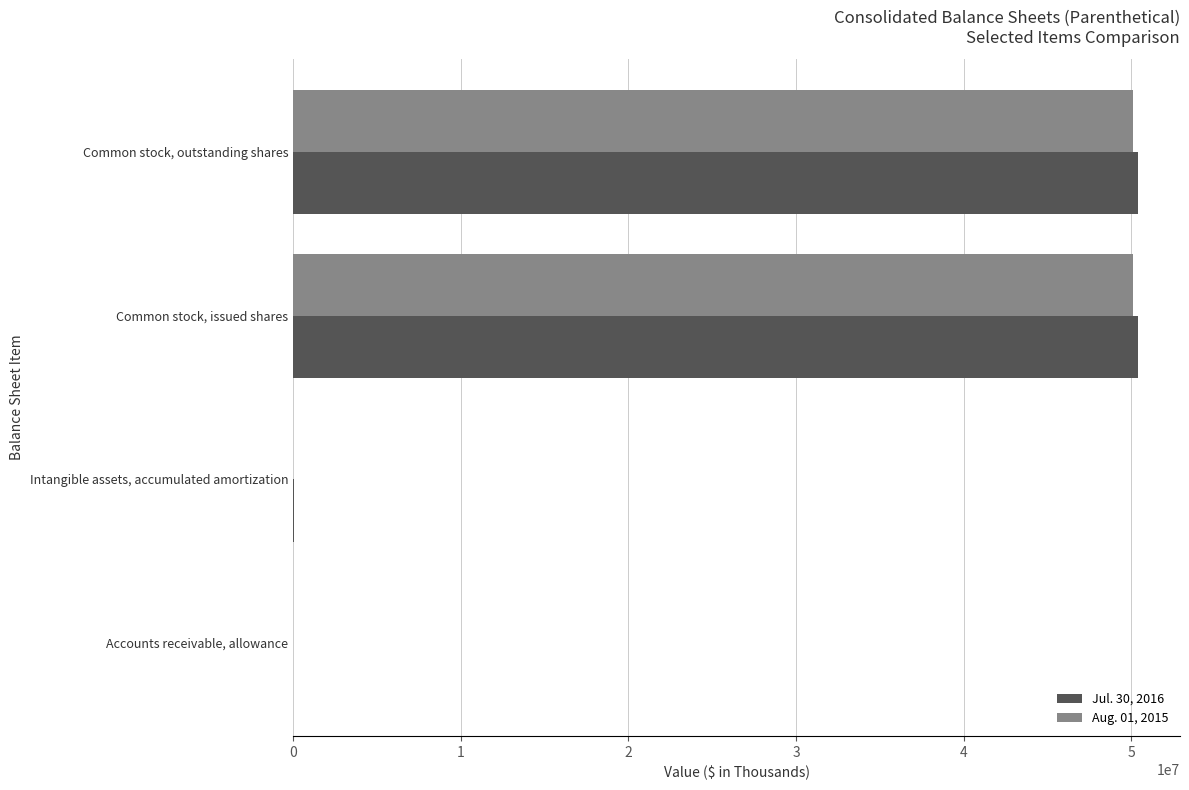

Is it true that Aug. 01, 2015 equals 50096000 at Common stock, outstanding shares?

True